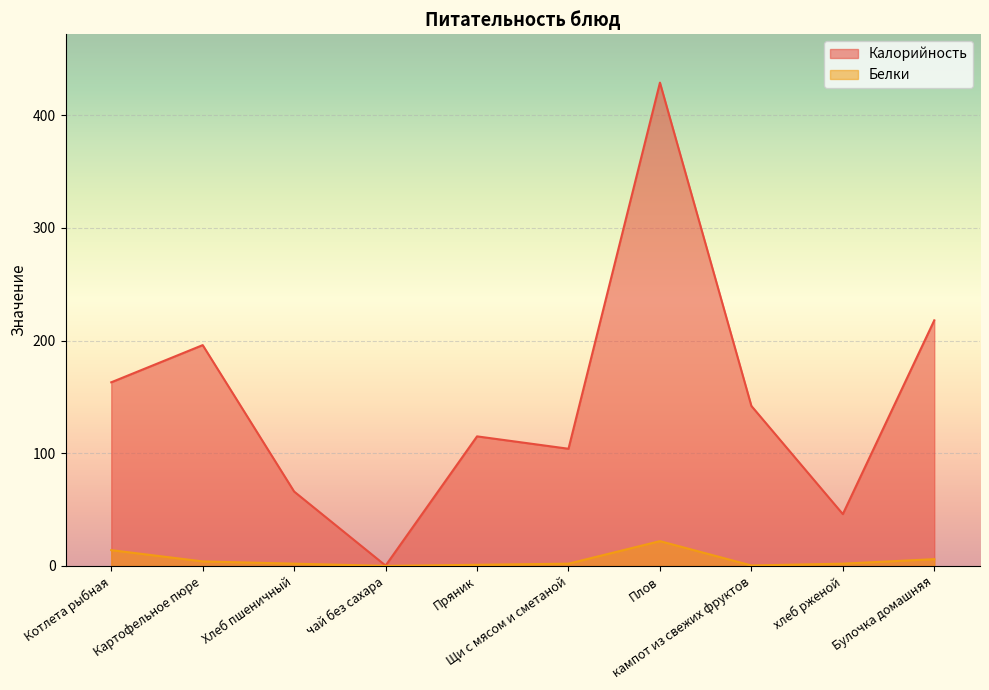

What is the value of the Белки point at the 1st from the left?

14.0